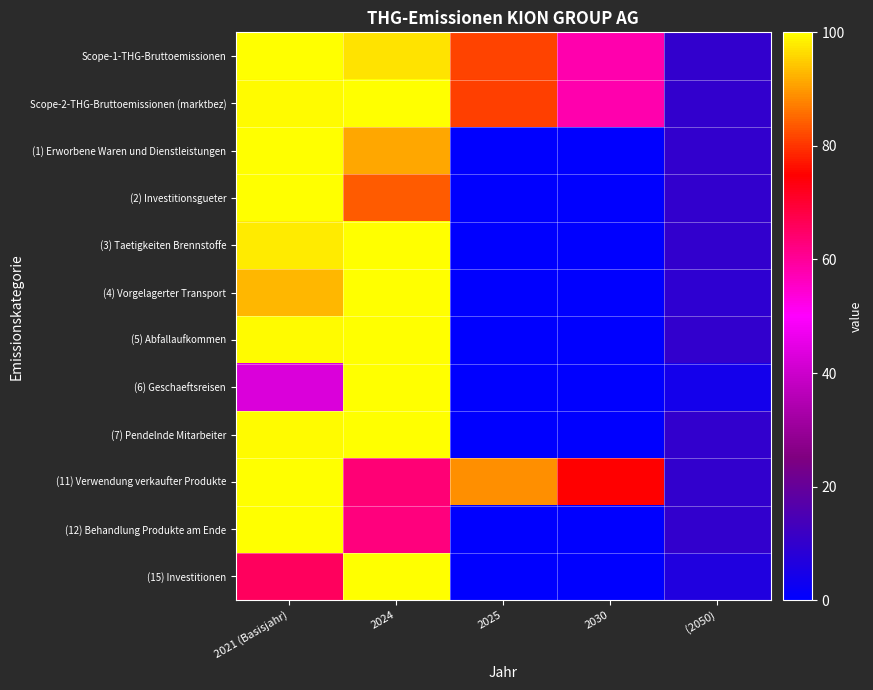

What is the difference between the highest and lowest values at 2025?

88.9